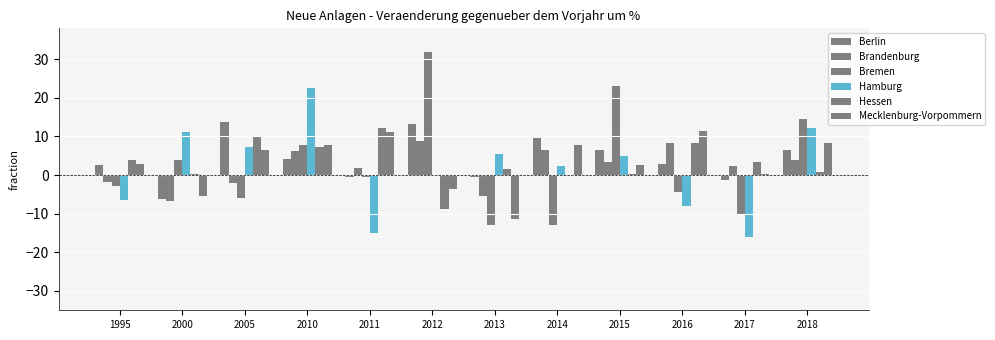

How many values in the Berlin series exceed 4?

6